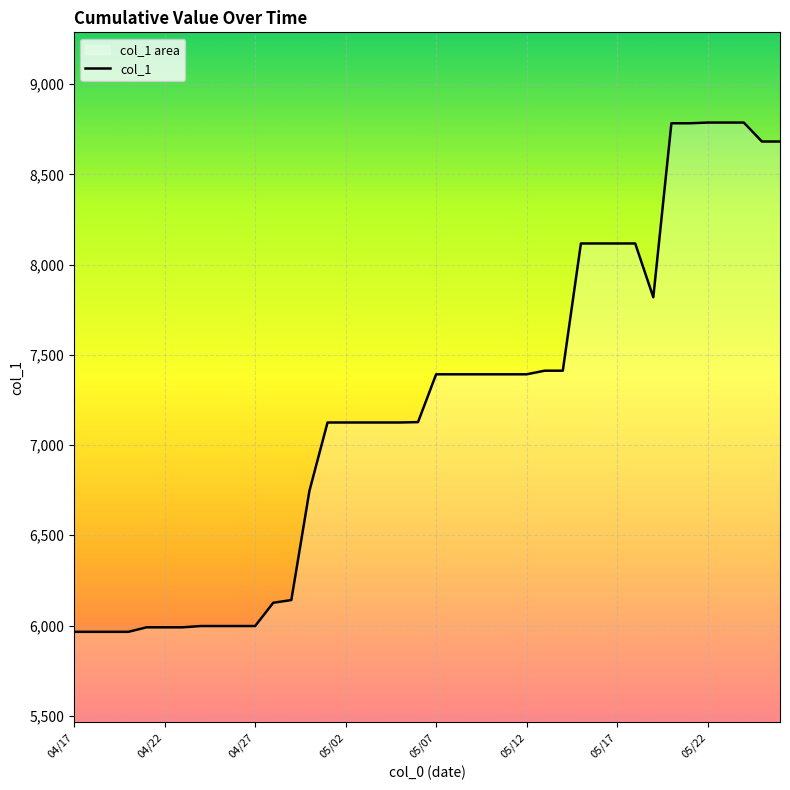

Approximately how many times larger is the value at 04/27 compared to 04/22?

1.0